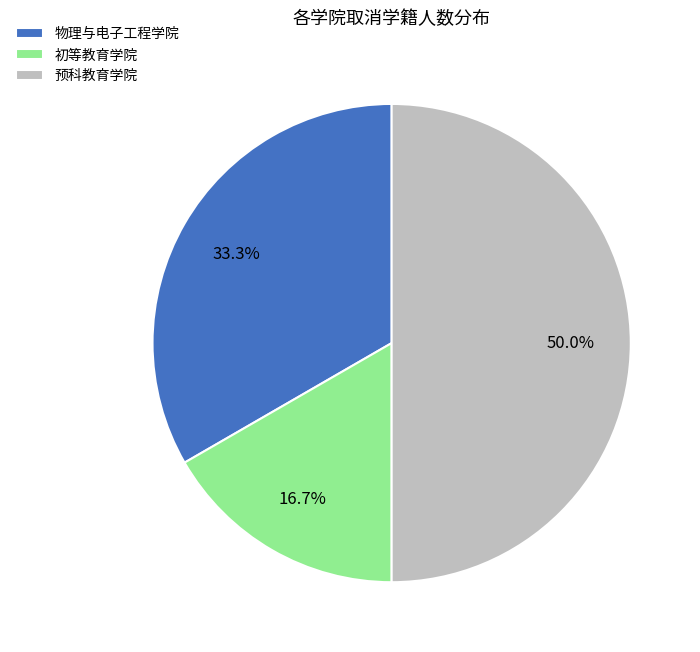

What is the ratio of the value at 预科教育学院 to the value at 物理与电子工程学院?

1.5